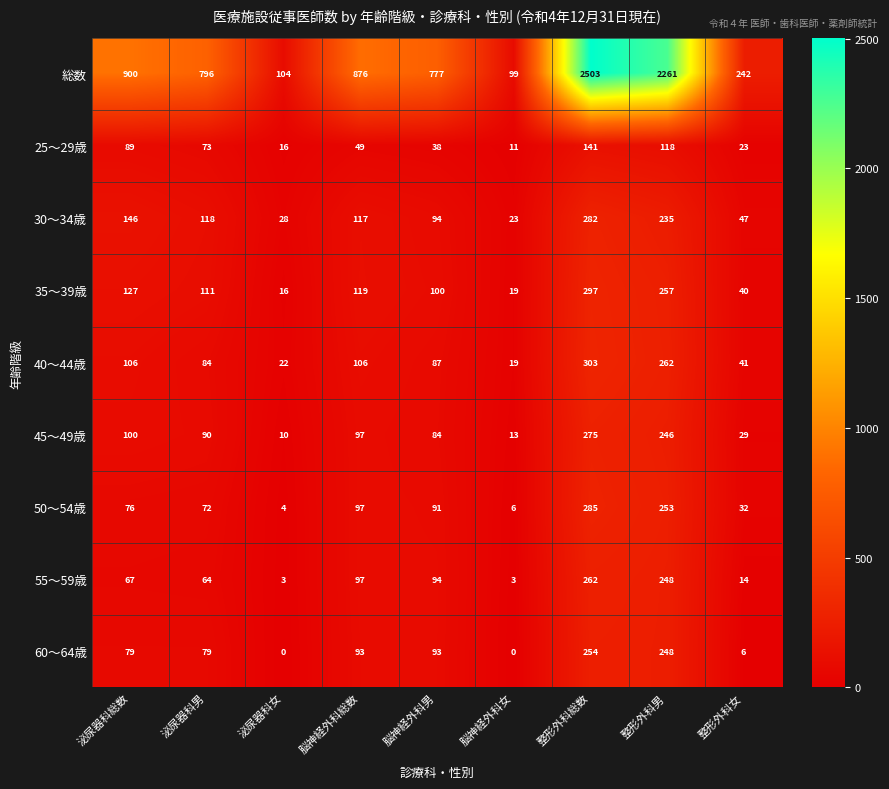

What is the greatest value displayed?

2503